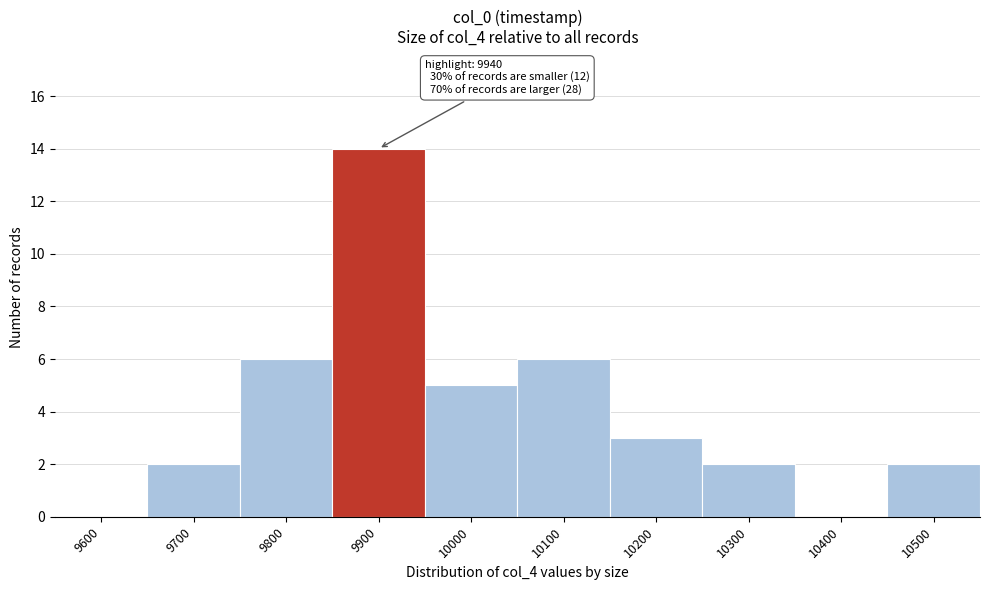

Reading left to right, list all the values displayed in this chart.

9600=0	9700=2	9800=6	9900=14	10000=5	10100=6	10200=3	10300=2	10400=0	10500=2